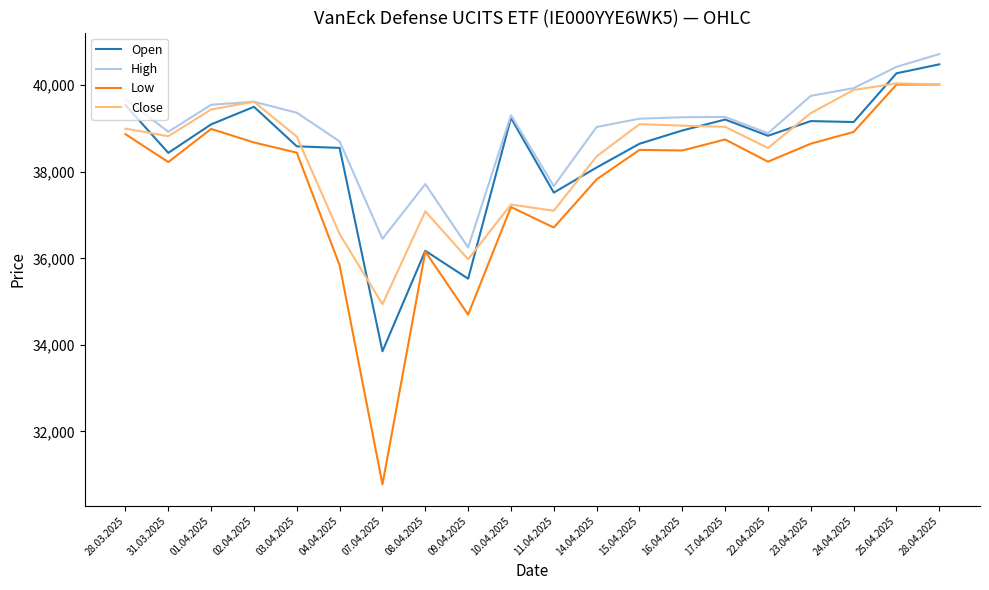

What is the spread (max minus min) of values at 07.04.2025?

5675